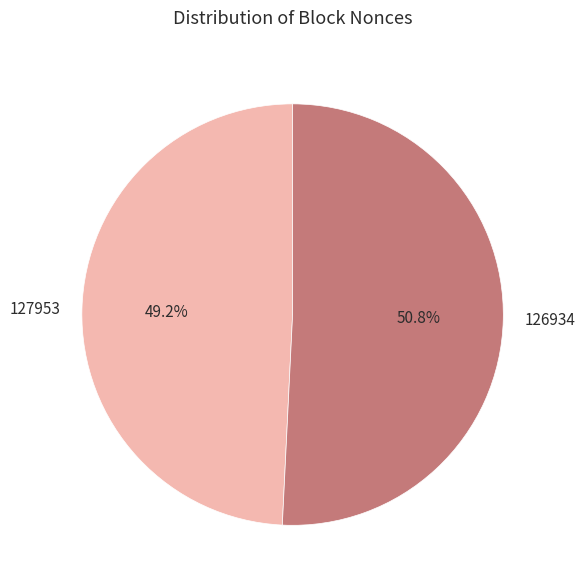

To the nearest percent, what is the difference between the 126934 and 127953 slice percentages?

2%